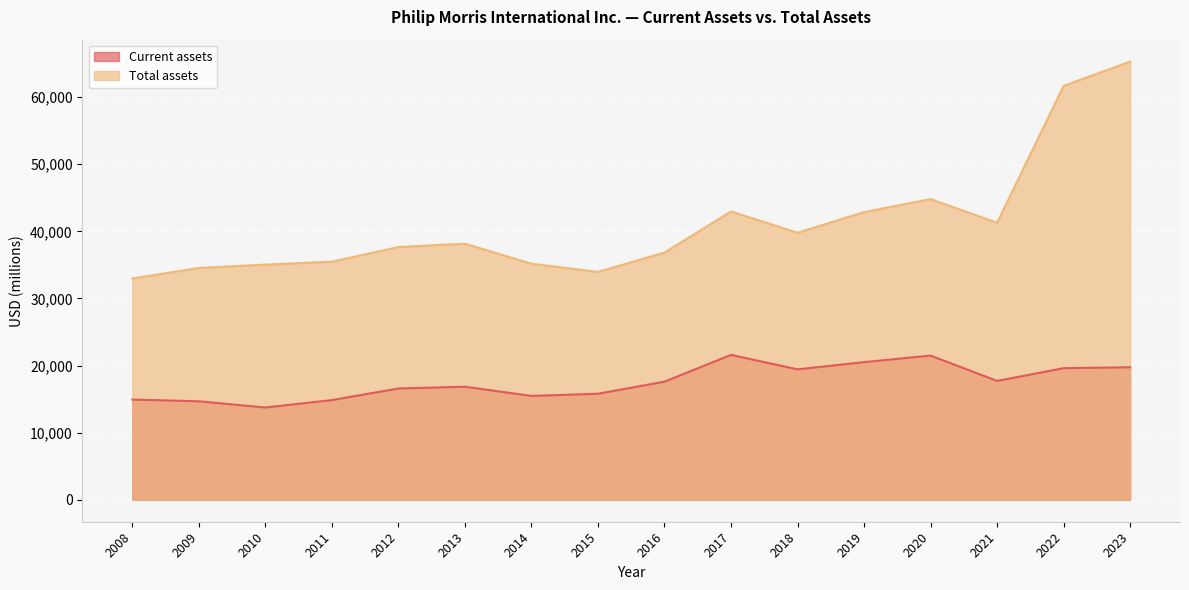

True or false: Total assets has more than 0 points higher than both neighbors.

True